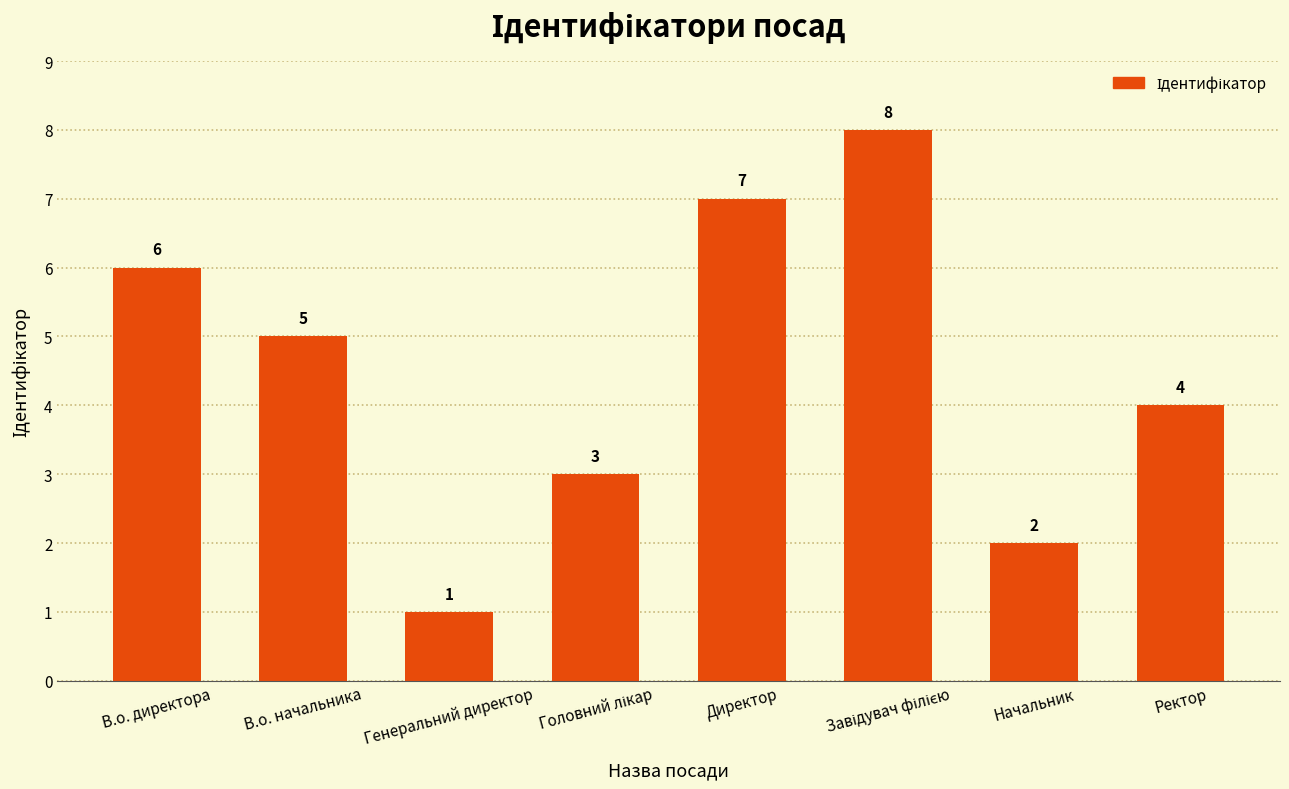

What is the maximum value shown in the chart?

8